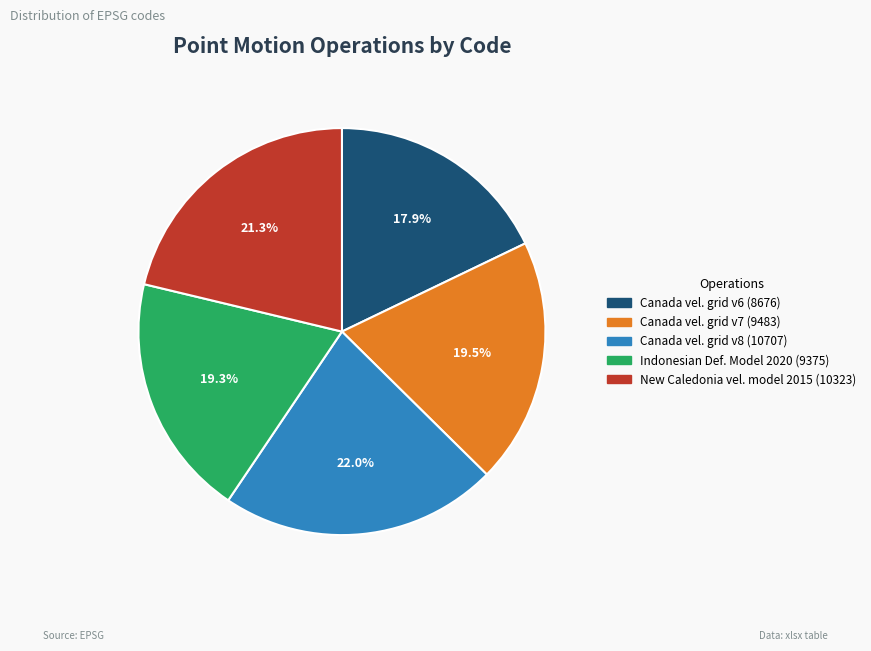

Does Indonesian Def. Model 2020 (9375) represent more than half of the total?

No